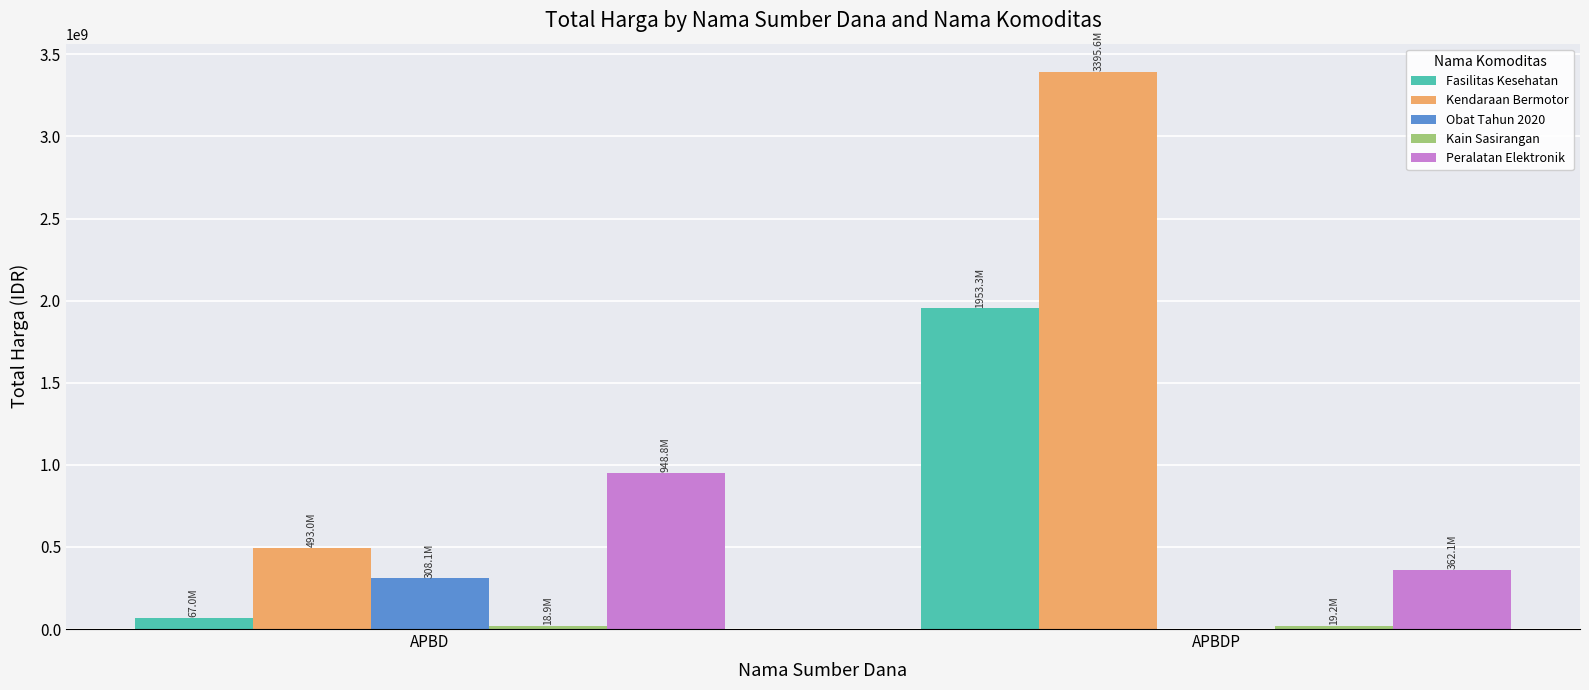

Which series has the largest total across all categories?

Kendaraan Bermotor